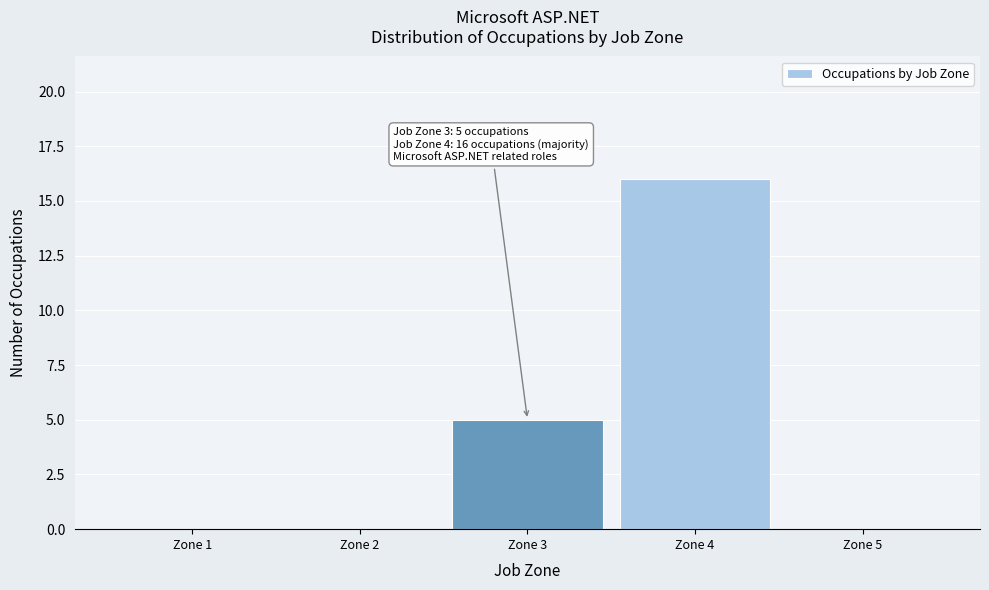

Over which range of the x-axis is the bar tallest?

3.5 to 4.5